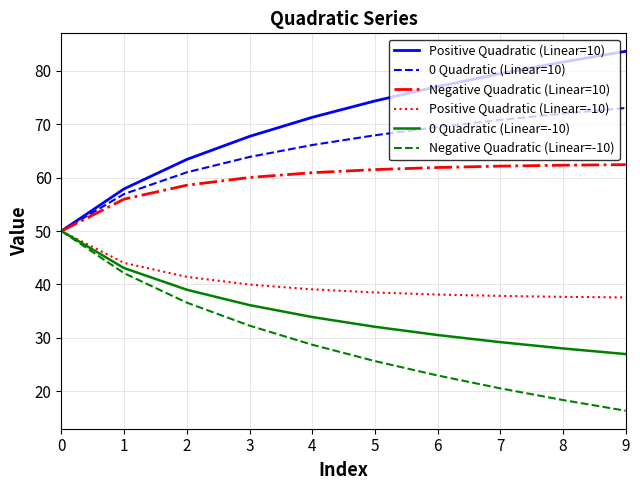

The value of Positive Quadratic (Linear=10) at 0 is 24.4. True or false?

False